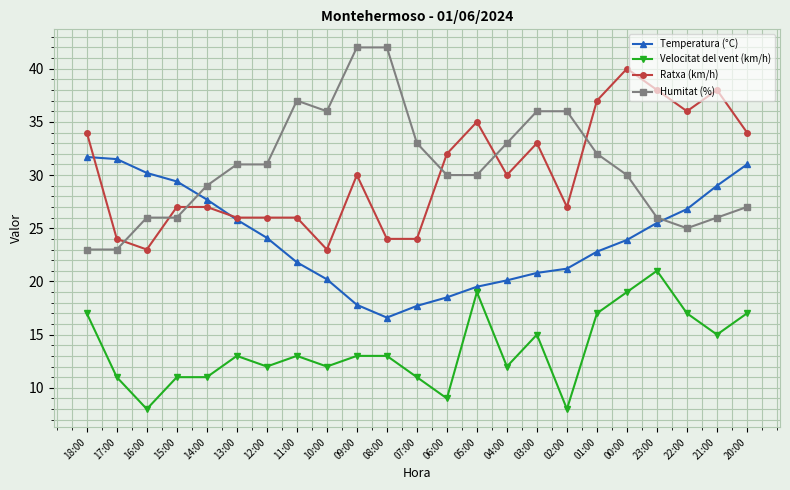

How many times do Humitat (%) and Temperatura (°C) cross each other?

2